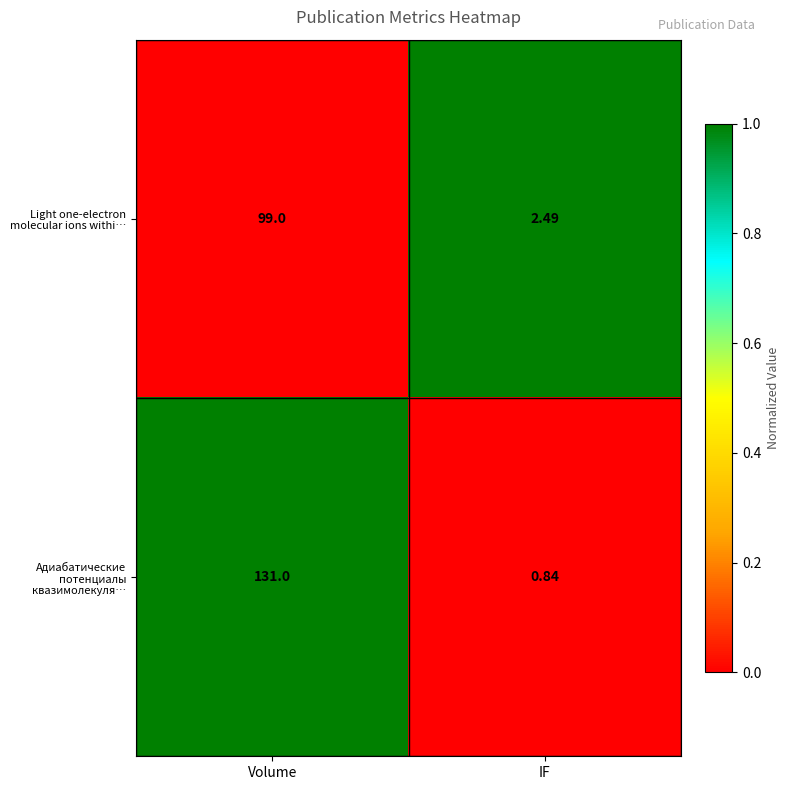

At which category does the chart reach its minimum across all series?

IF